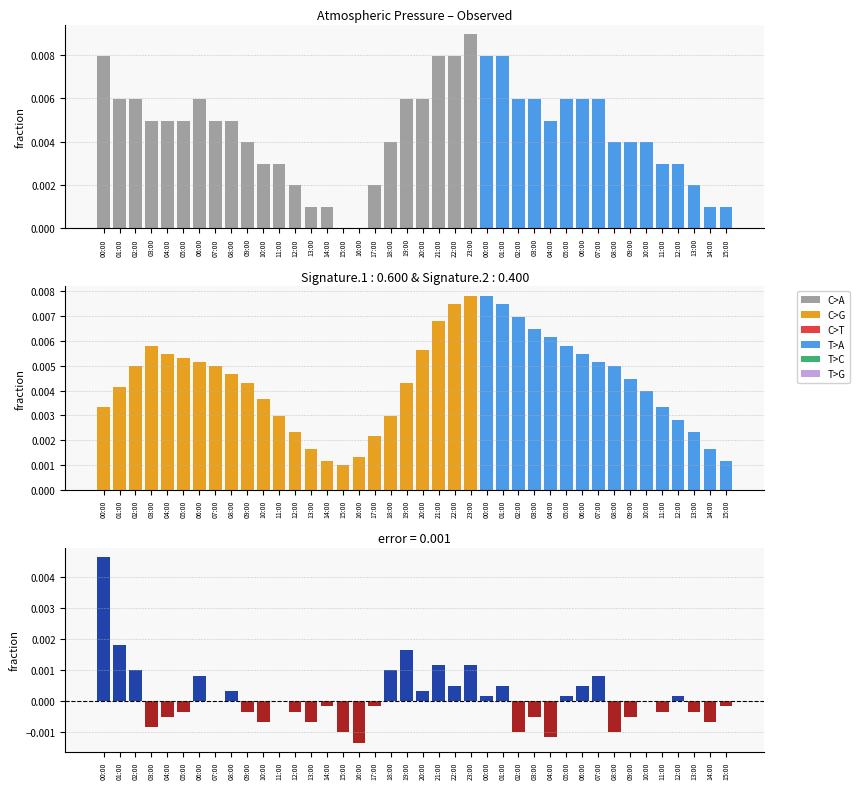

What is the sum of all press values?

0.2